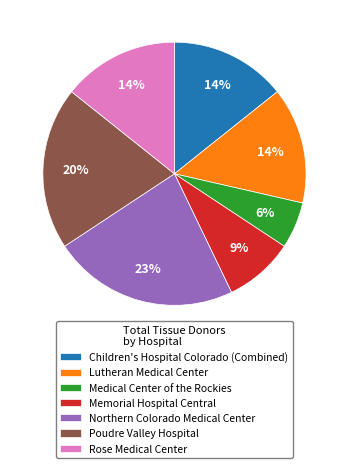

Combined, do Northern Colorado Medical Center and Medical Center of the Rockies account for over 50%?

No